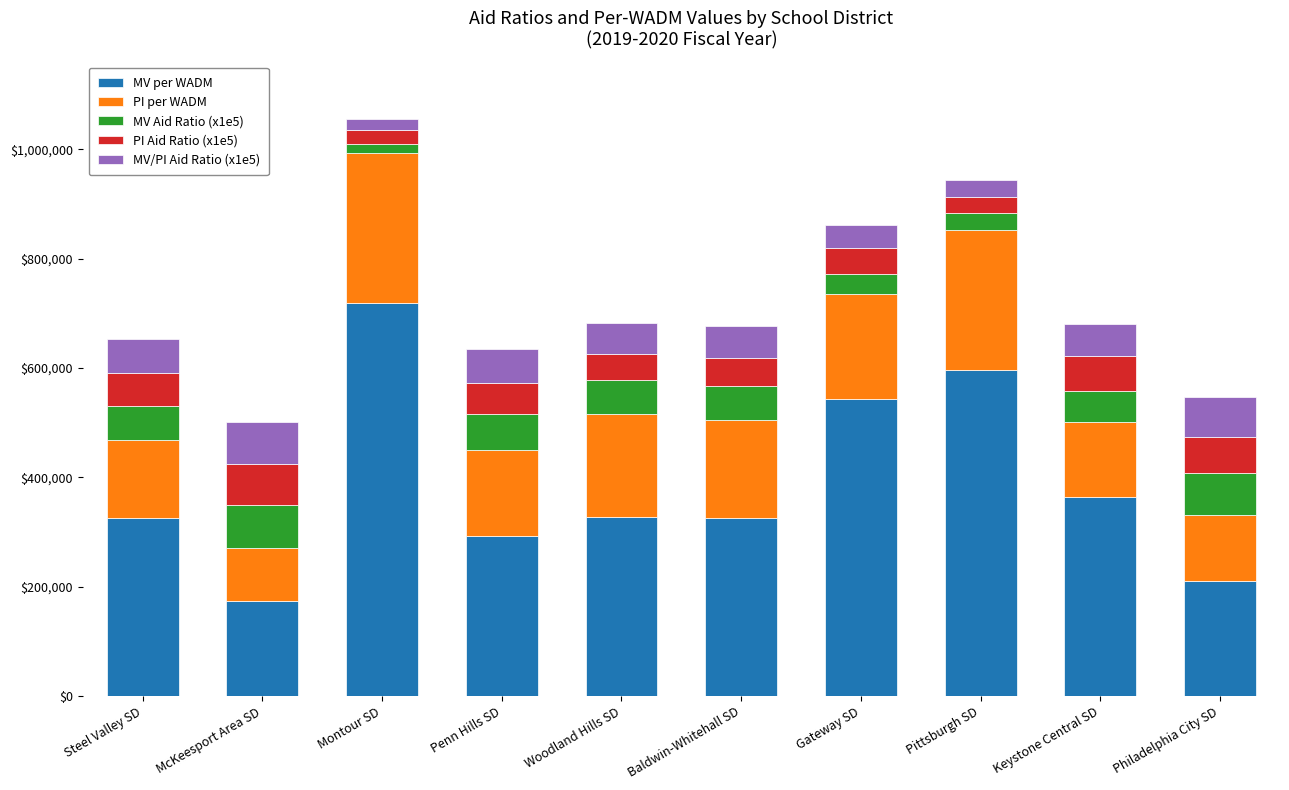

How many bars are there in total?

10